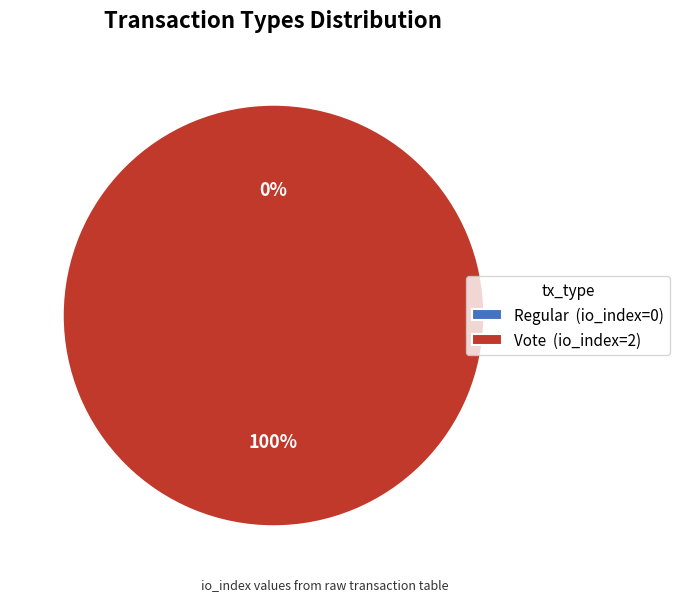

The Regular slice represents 14% of the pie. True or false?

False